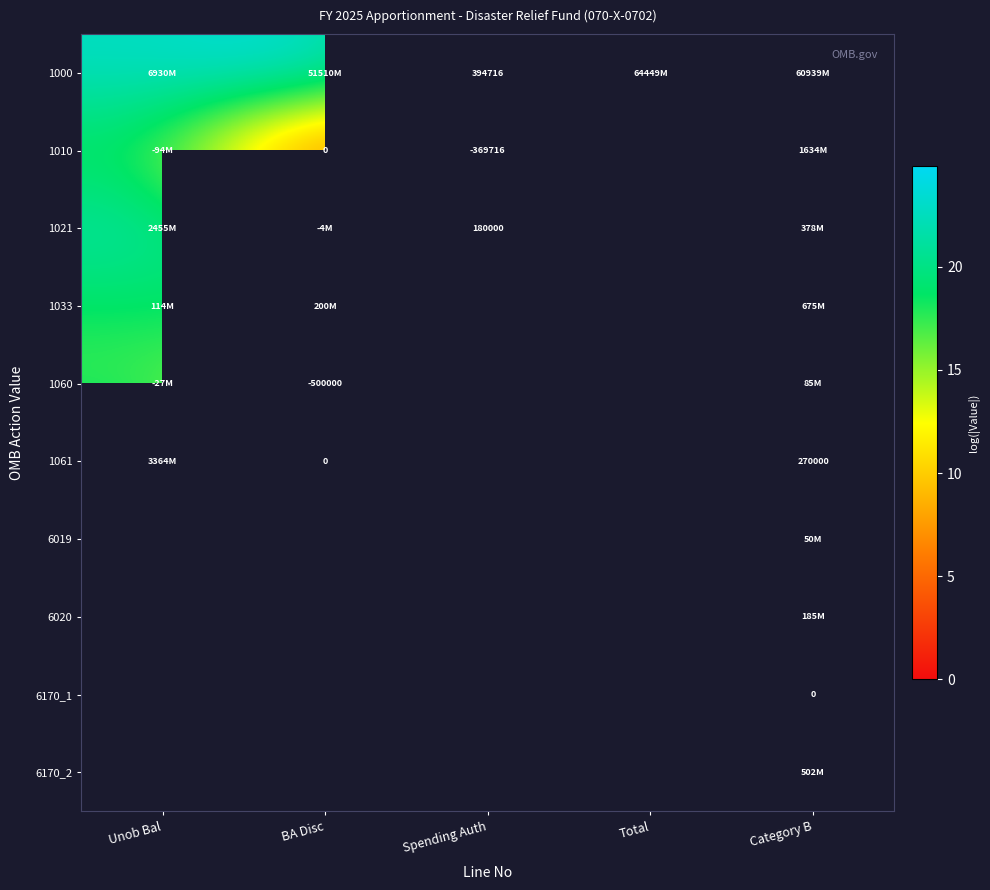

The value of 1061 at BA Disc is 11.1. True or false?

False